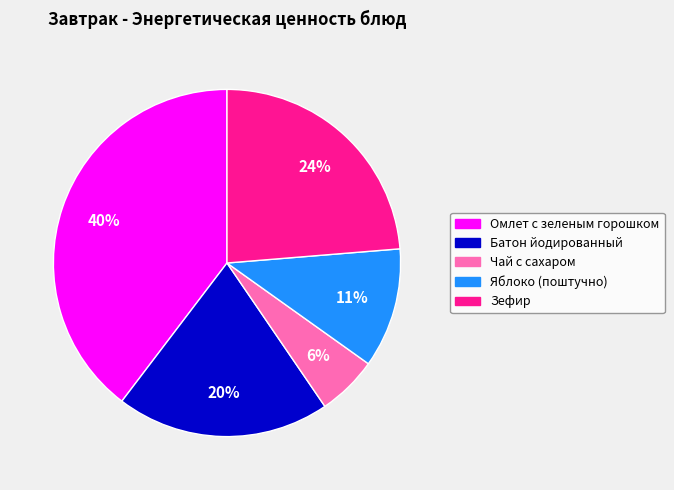

Do Омлет с зеленым горошком and Батон йодированный together represent more than half of the pie?

Yes